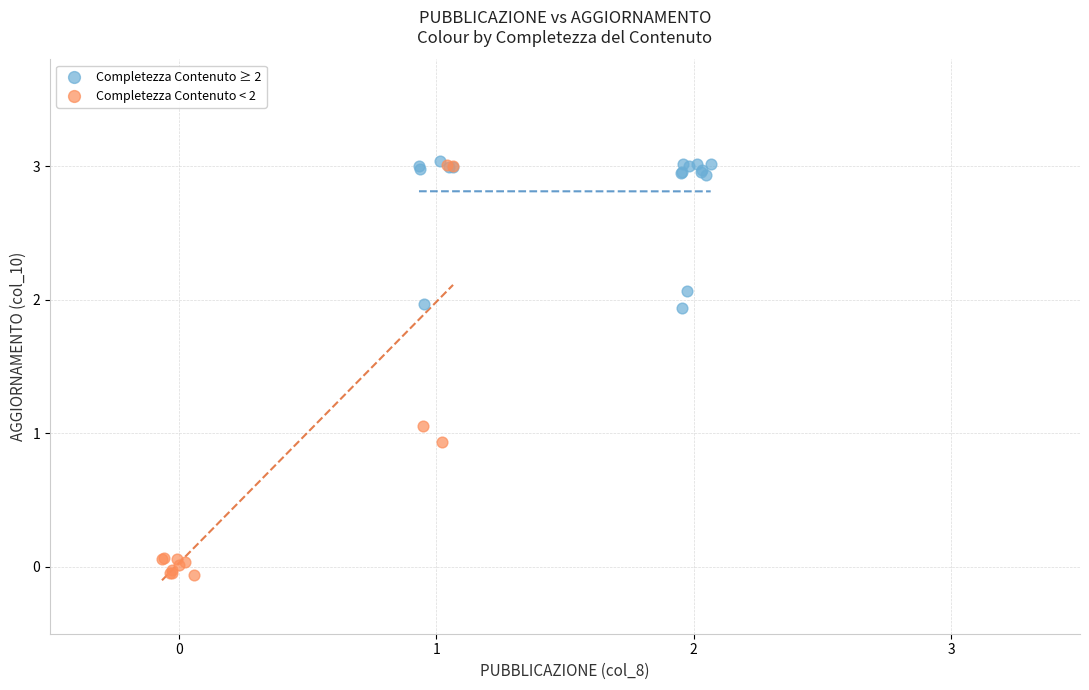

Which series reaches the minimum Y coordinate?

Completezza Contenuto < 2